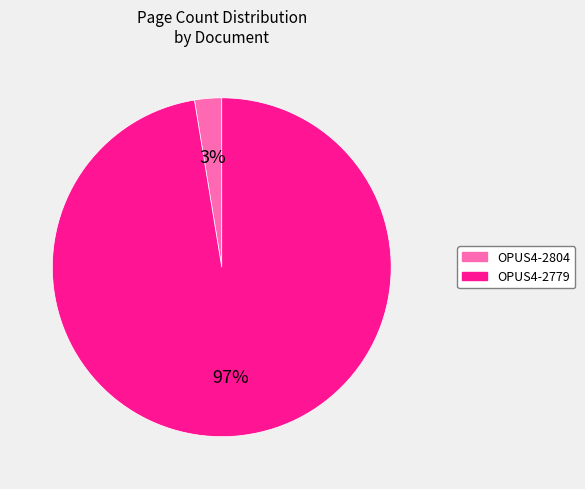

To the nearest percent, what is the combined percentage of OPUS4-2779 and OPUS4-2804?

100%